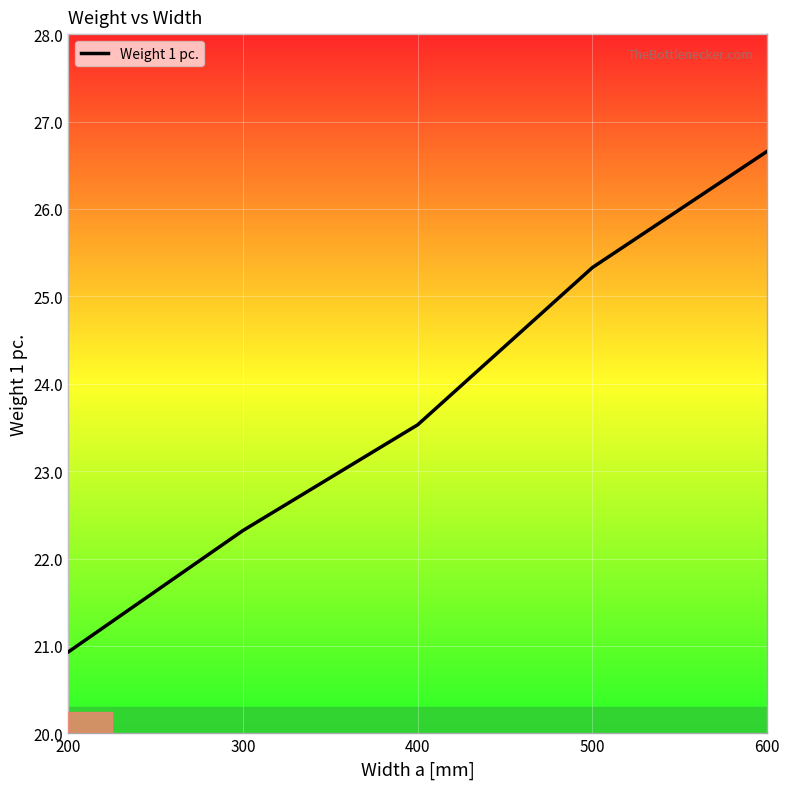

List the labels in order of value, smallest first.

200, 300, 400, 500, 600